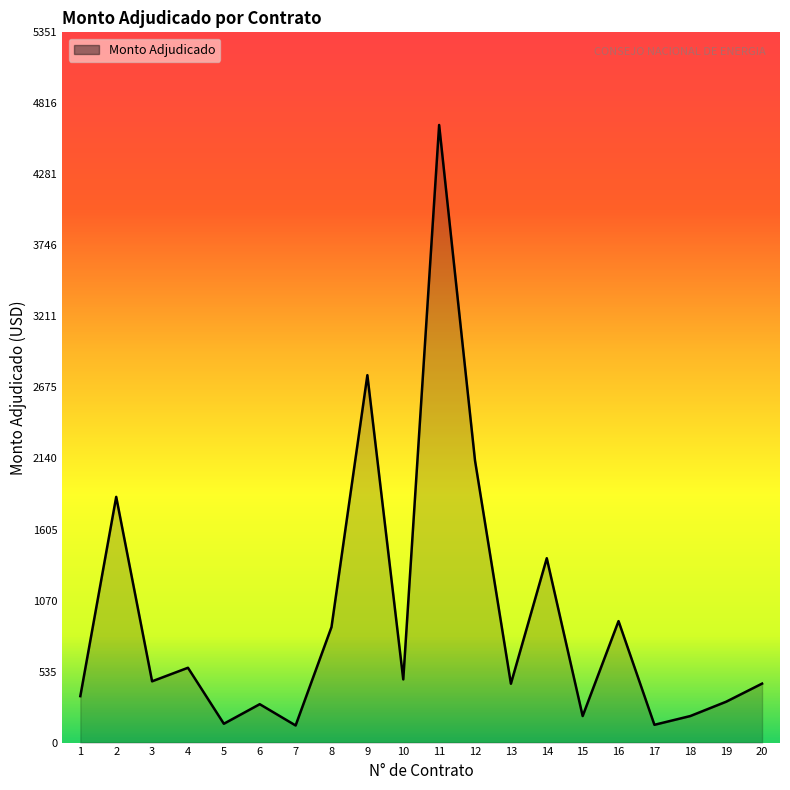

Where is the data nearest to the value 2391?

12